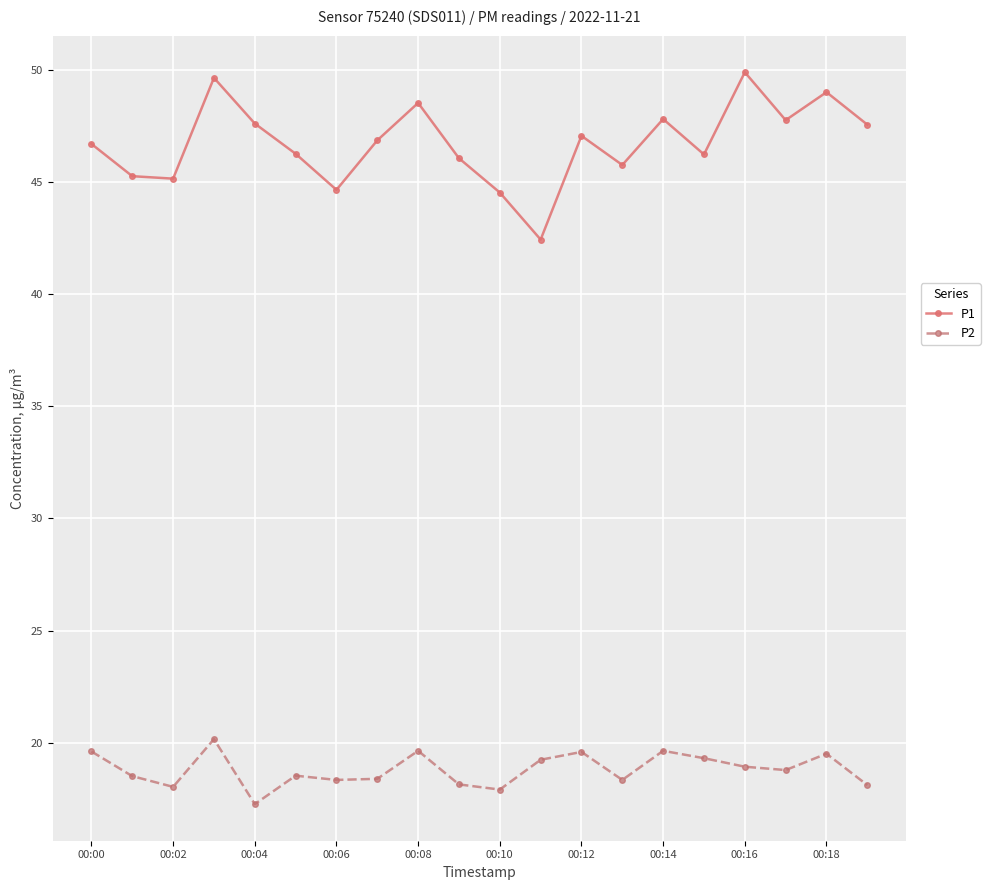

How many distinct data groups are displayed?

2